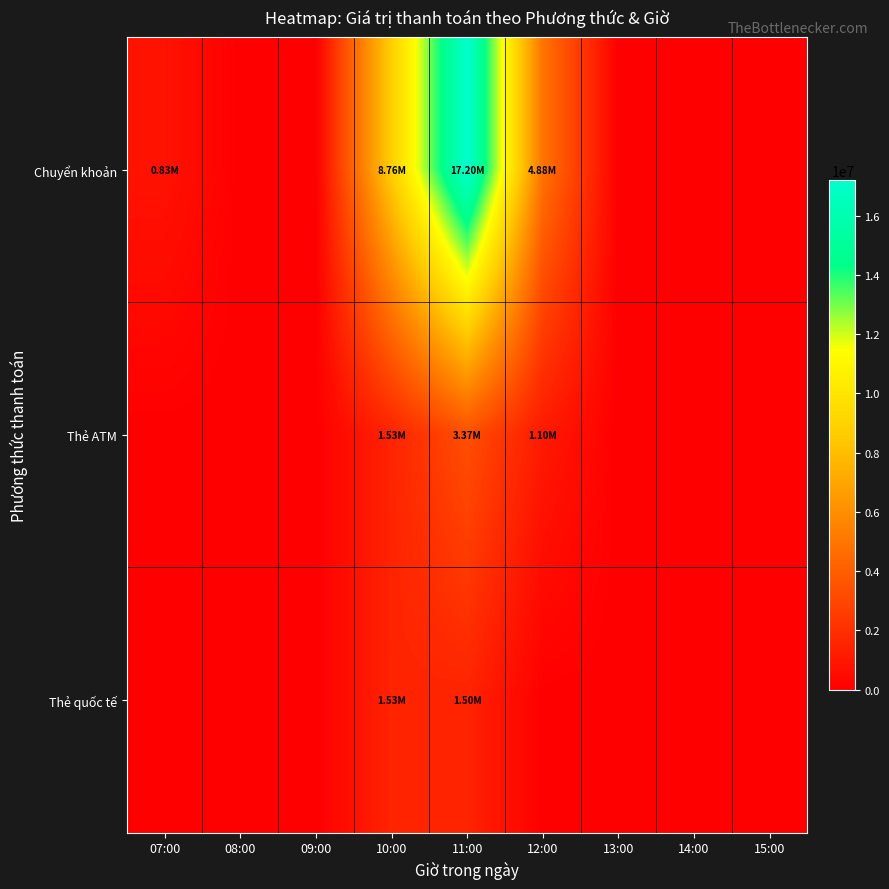

Which series has the widest spread of values?

Chuyển khoản